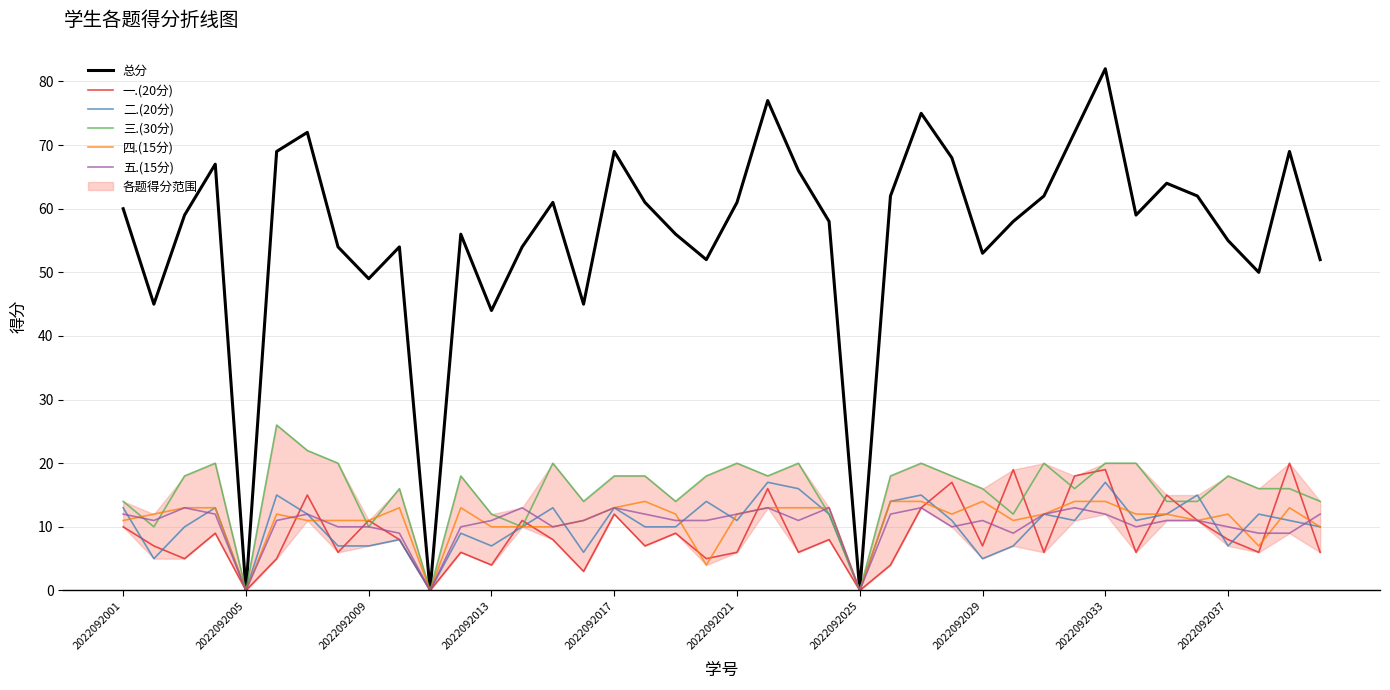

How many data points in 二.(20分) are above 11?

17